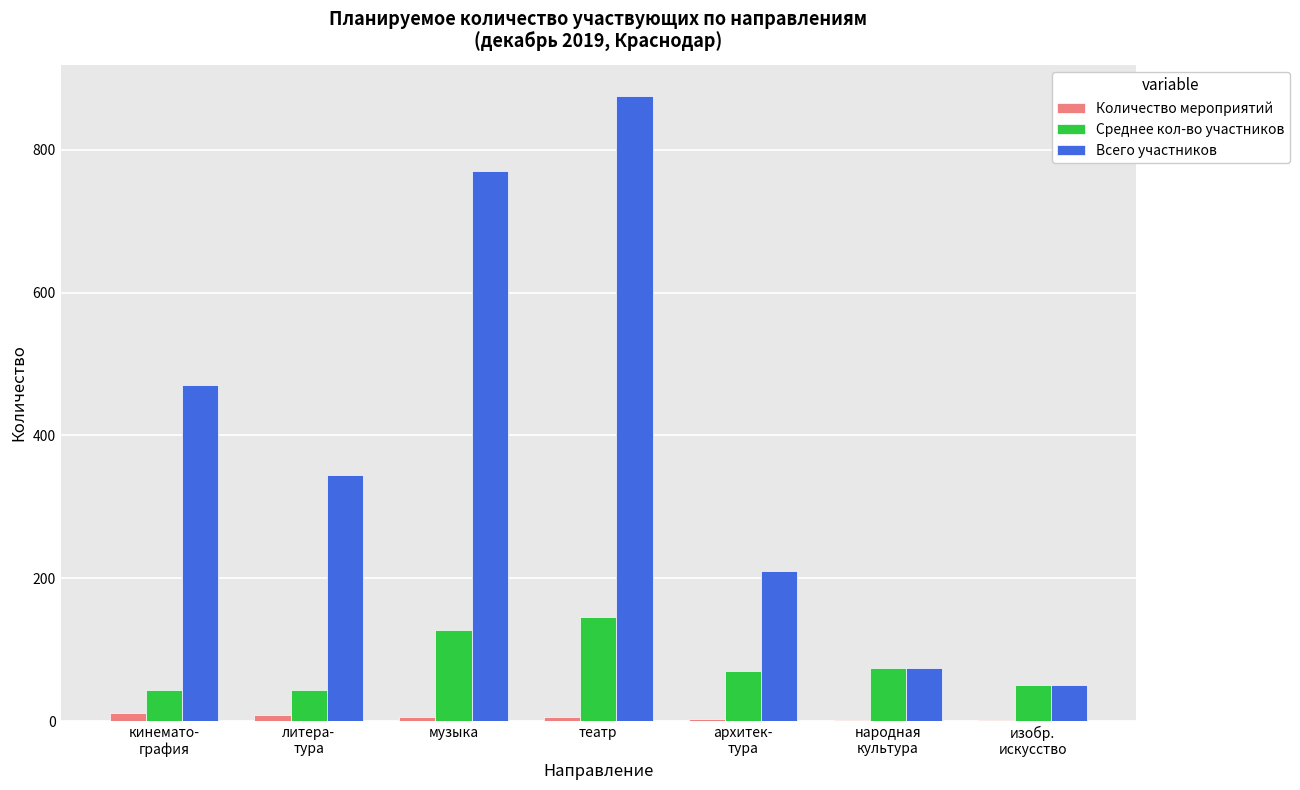

Which label corresponds to the largest value in the chart?

театр